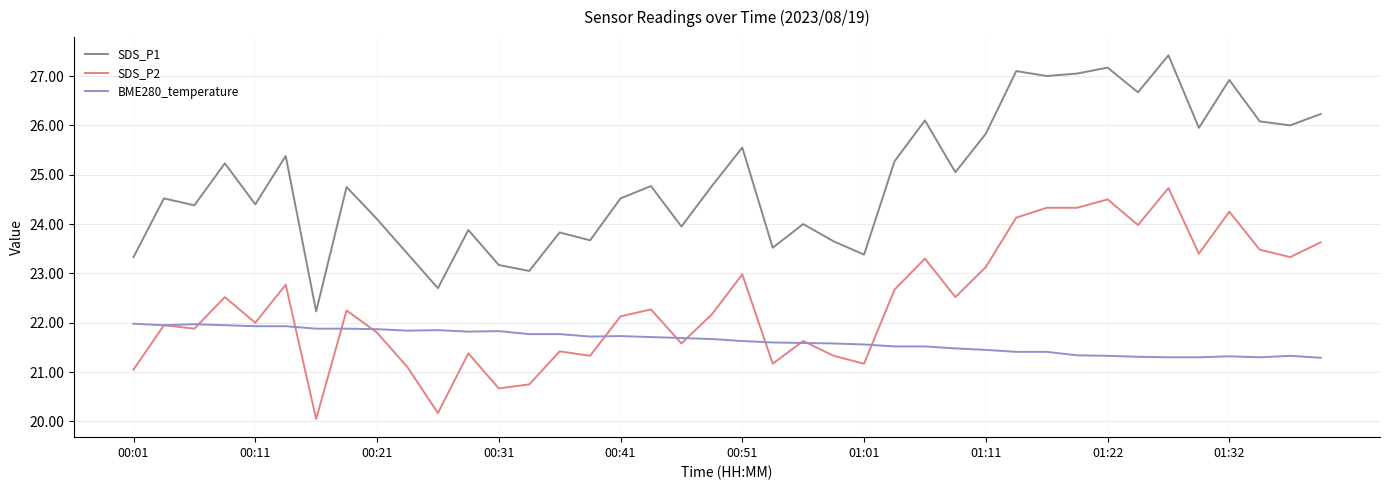

Rank the series by their average value, from lowest to highest.

BME280_temperature, SDS_P2, SDS_P1